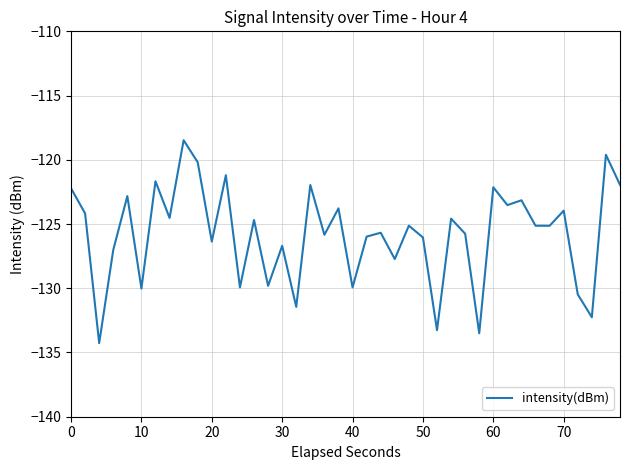

What is the average value?

-125.8